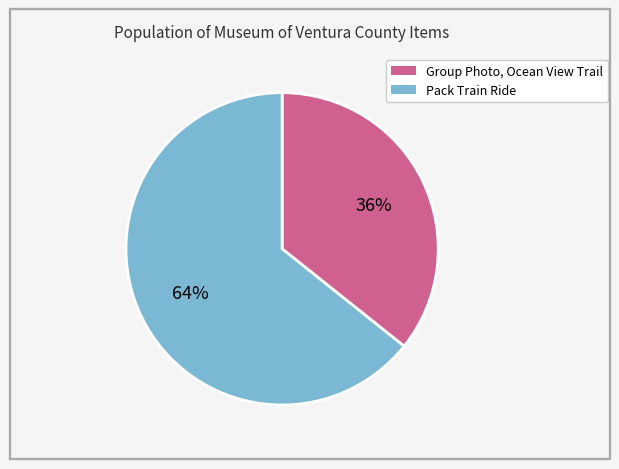

Do Pack Train Ride and Group Photo, Ocean View Trail together represent more than half of the pie?

Yes